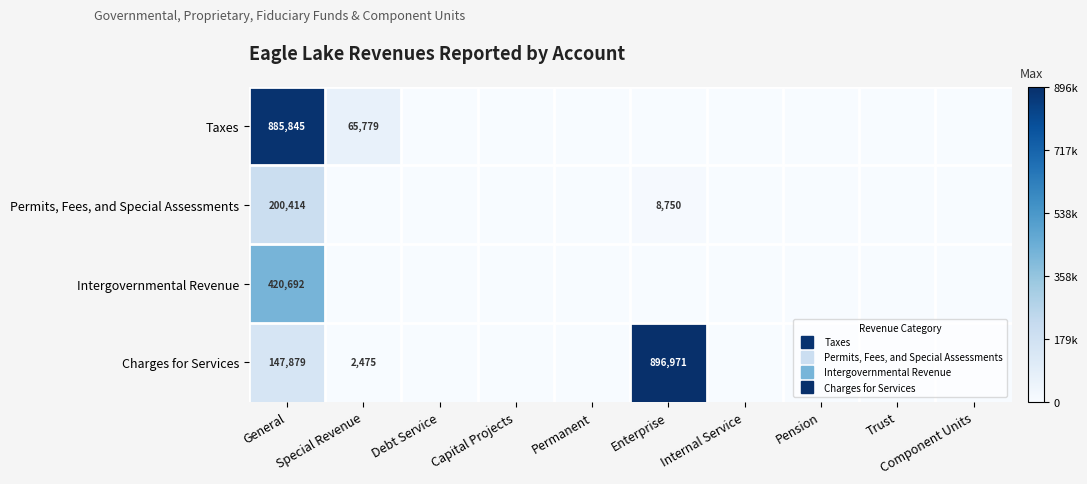

True or false: Taxes has a value of -497915 at Capital Projects.

False